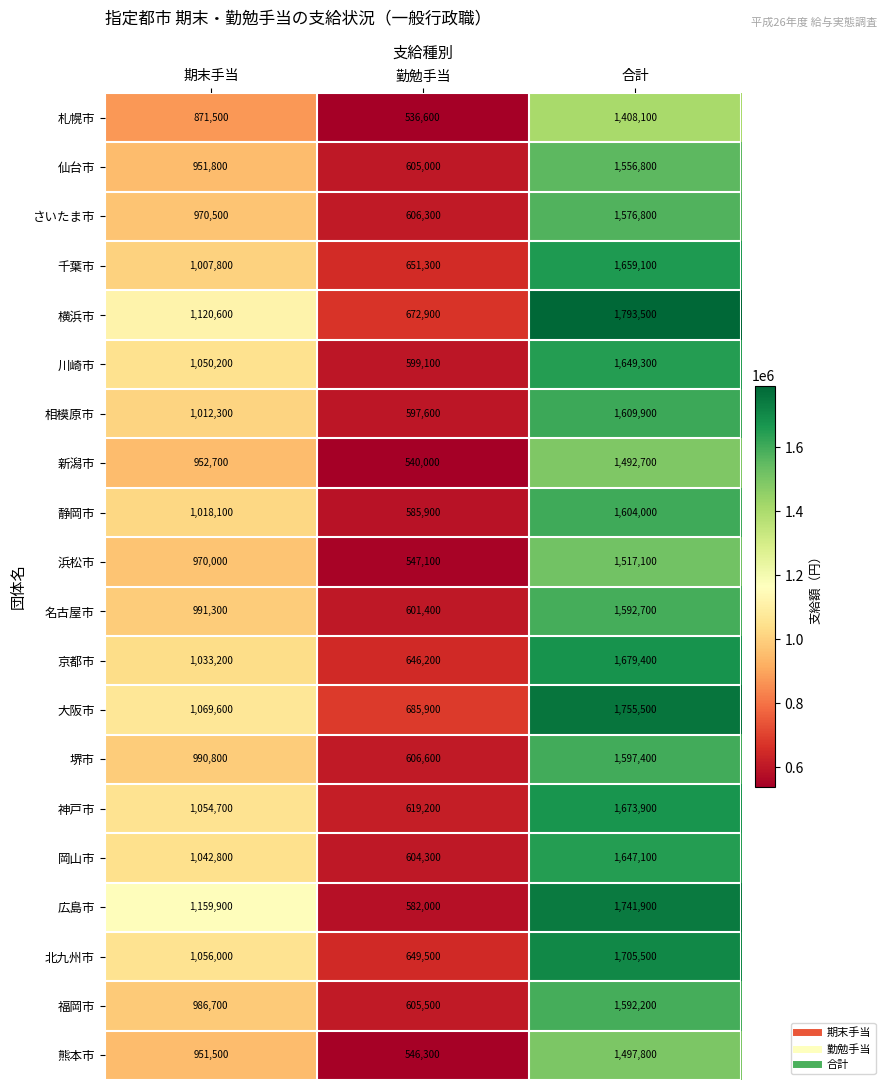

What is the average value of the 神戸市 series?

1115933